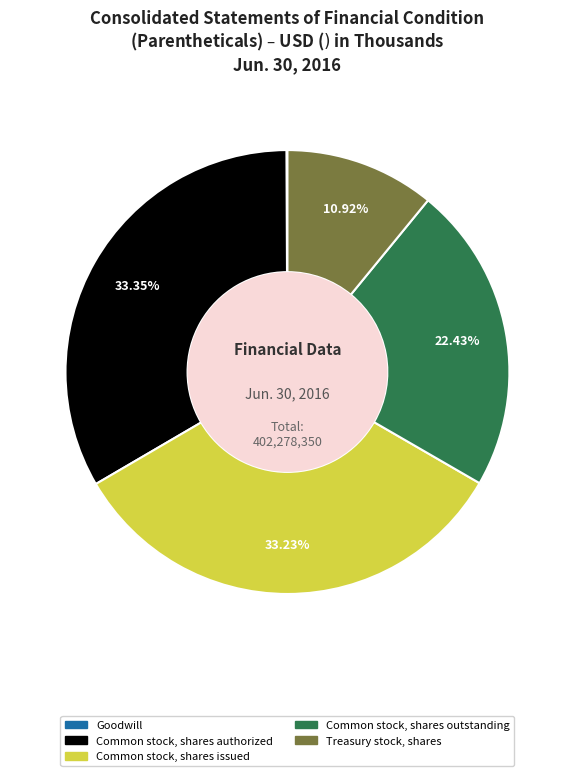

Is there a majority slice in this chart?

No